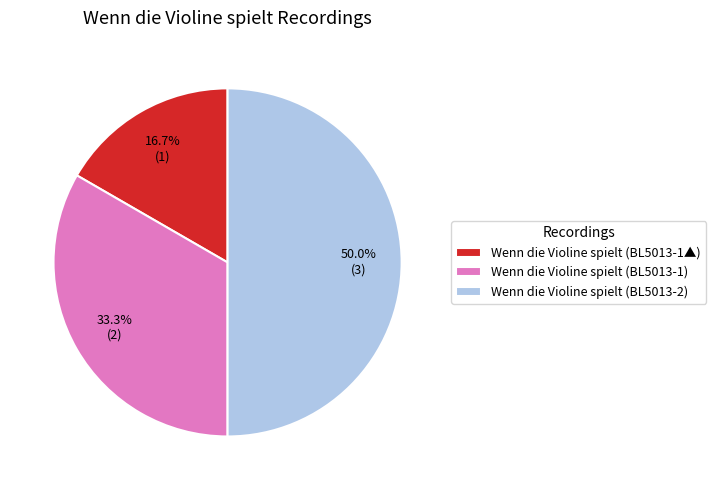

What is the largest slice in the pie chart?

Wenn die Violine spielt (BL5013-2)